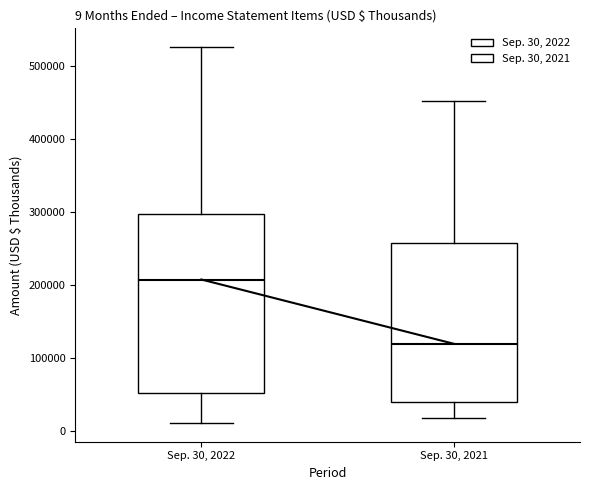

Which box's median line is the lowest?

Sep. 30, 2021